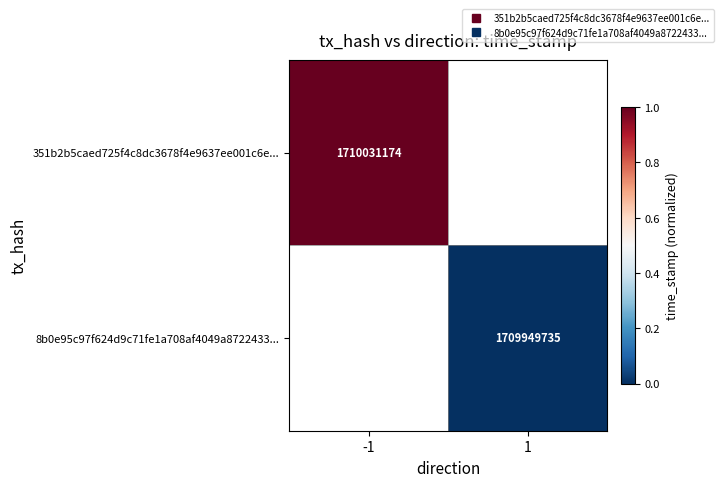

At how many categories does at least one series exceed 0?

1